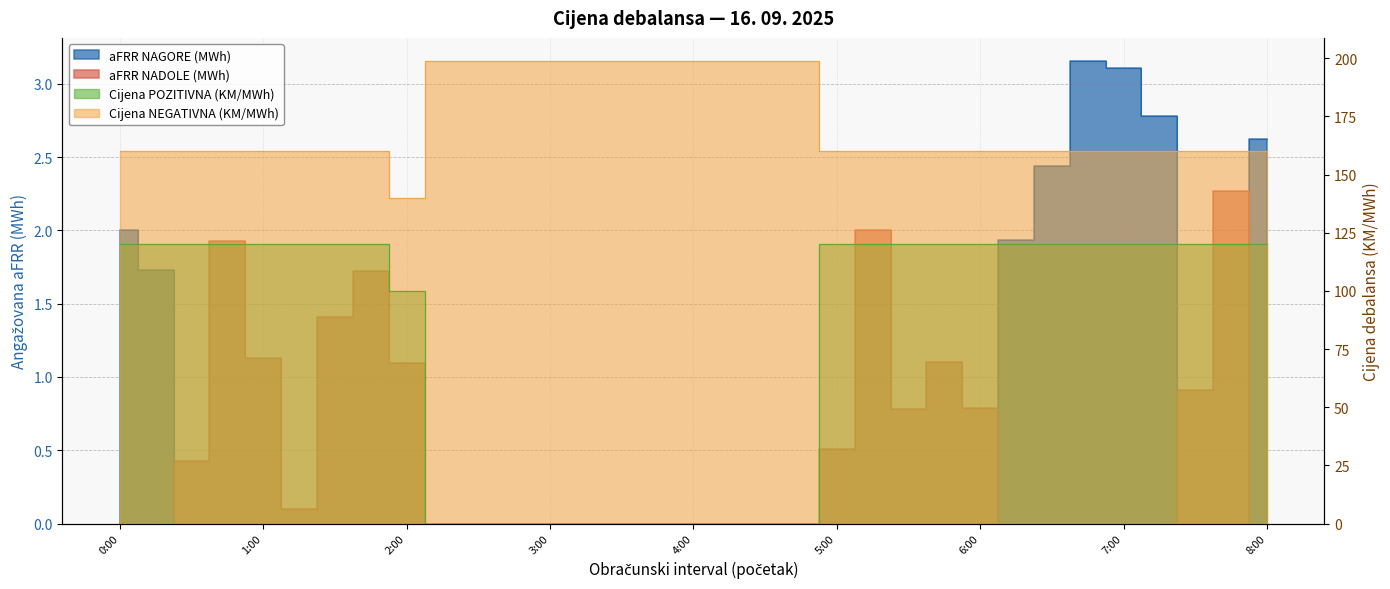

True or false: aFRR NAGORE (MWh) and Cijena POZITIVNA (KM/MWh) intersect in this chart.

False